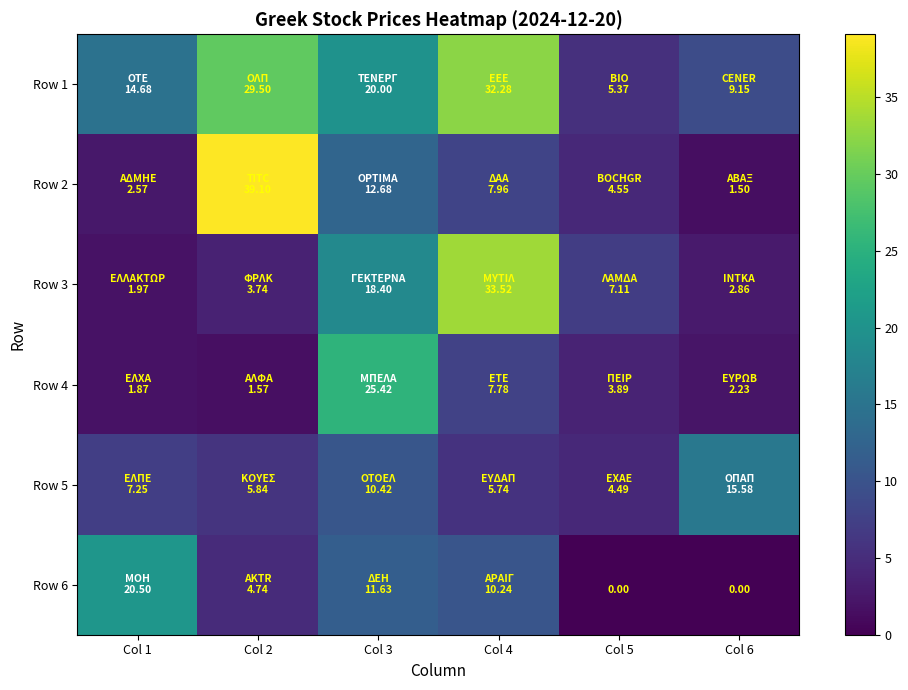

What is the sum of all Row 4 values?

42.8